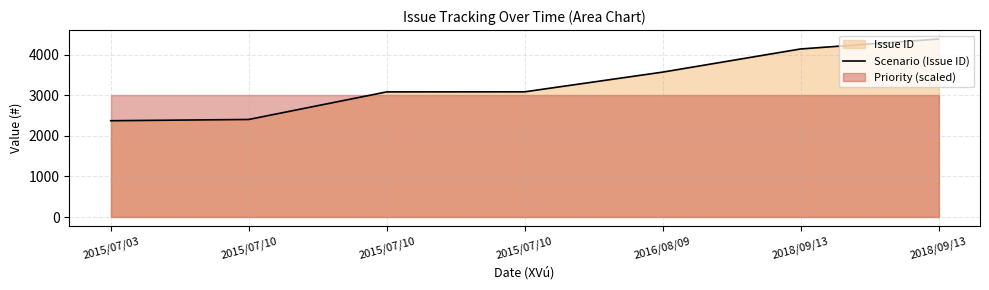

List the labels in order of value, largest first.

2018/09/13, 2018/09/13, 2016/08/09, 2015/07/10, 2015/07/10, 2015/07/10, 2015/07/03